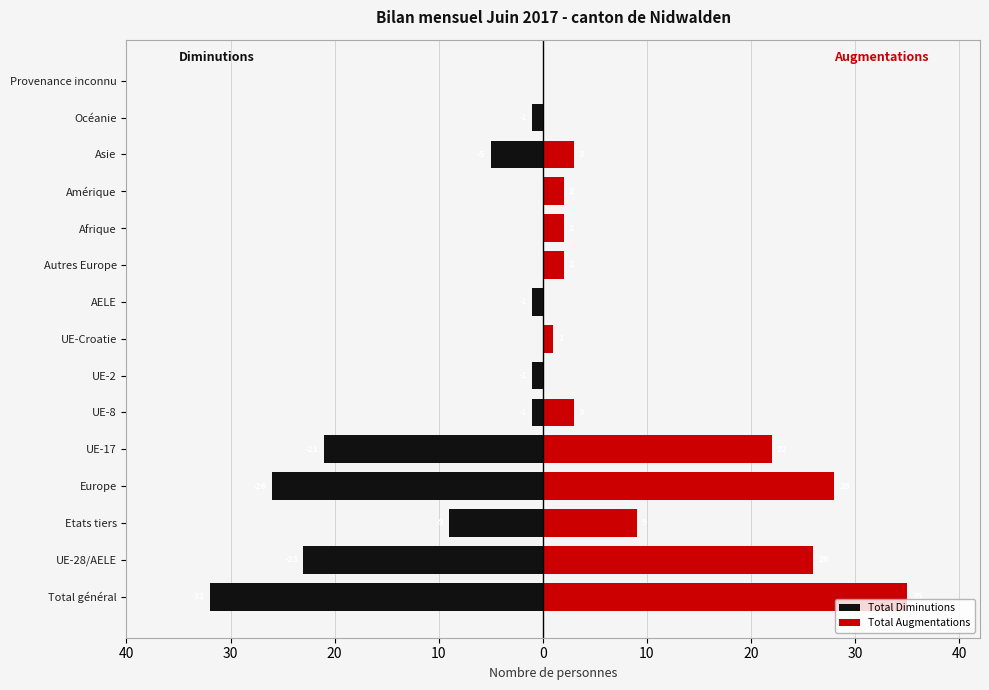

The Total Augmentations series shows 60 at Total général. True or false?

False